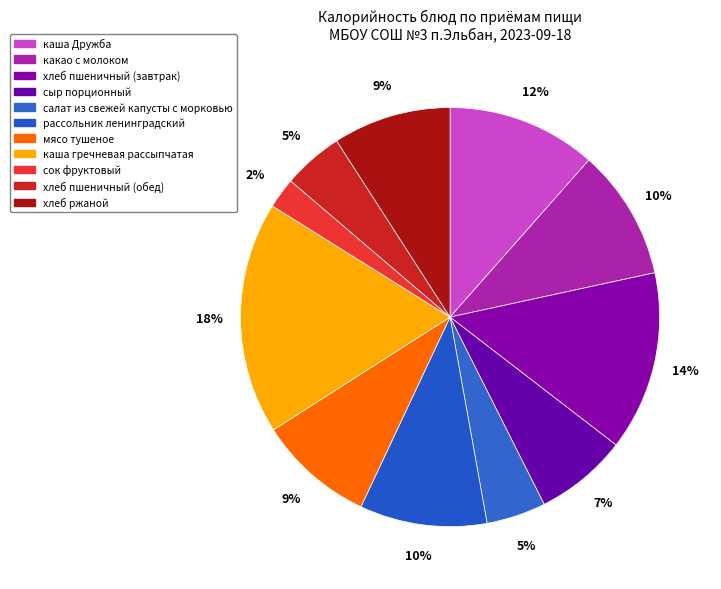

How many slices are in this pie chart?

11